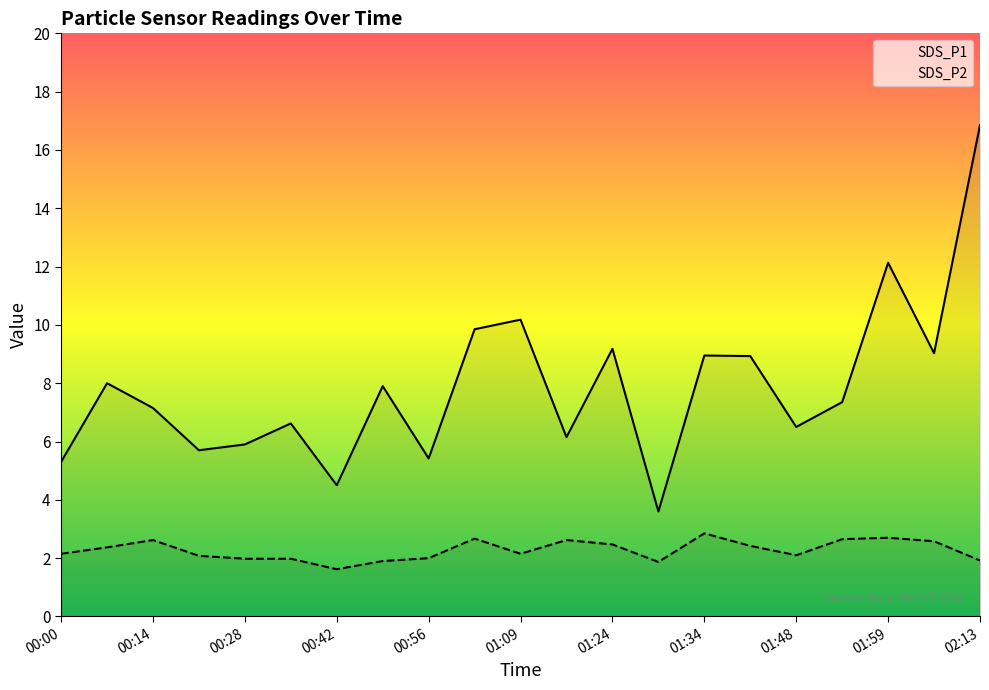

Reading left to right, what are all the values shown in this chart?

SDS_P1: 5.3	8.0	7.2	5.7	5.9	6.6	4.5	7.9	5.4	9.8	10.2	6.2	9.2	3.6	8.9	8.9	6.5	7.3	12.1	9.0	16.9
SDS_P2: 2.1	2.4	2.6	2.1	2.0	2.0	1.6	1.9	2.0	2.7	2.1	2.6	2.5	1.9	2.9	2.4	2.1	2.6	2.7	2.6	1.9